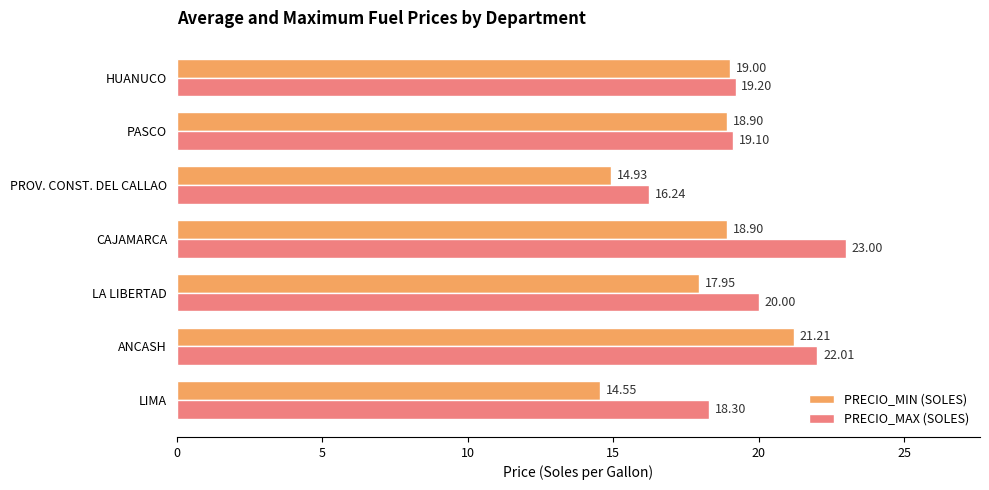

How many values in the PRECIO_MAX (SOLES) series are below 19?

2